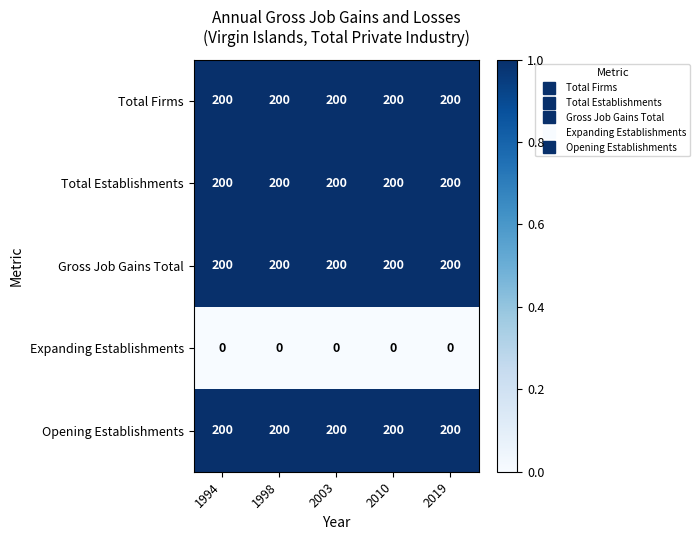

What is the total value across all series at 2003?

800